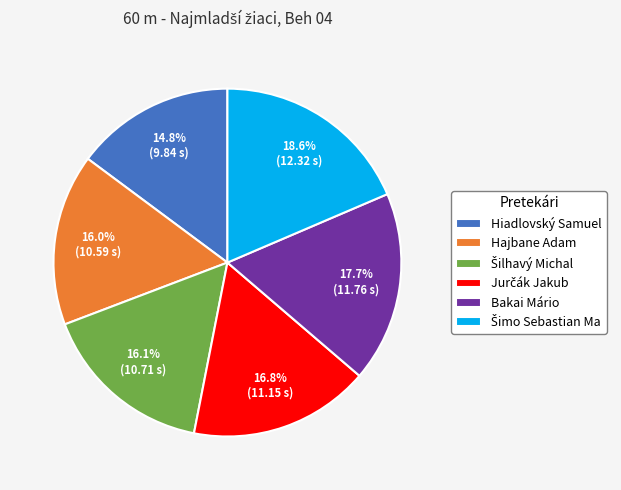

Between Bakai Mário and Hajbane Adam, which is larger?

Bakai Mário